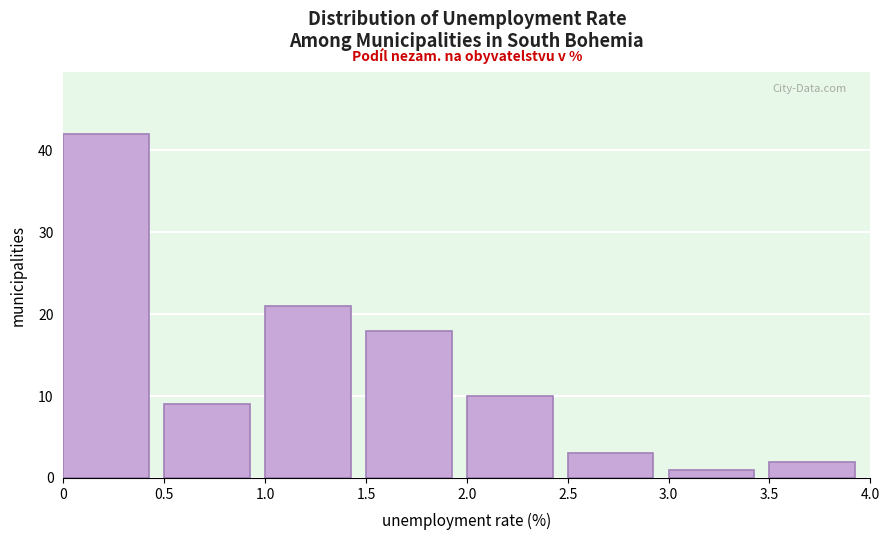

Over which range of the x-axis is the bar tallest?

0 to 0.5